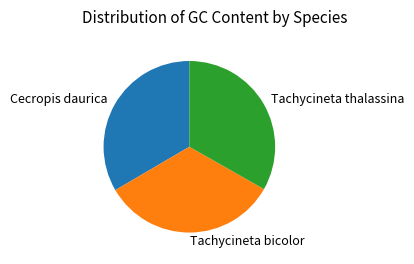

What is the ratio of the value at Tachycineta thalassina to the value at Cecropis daurica?

1.0